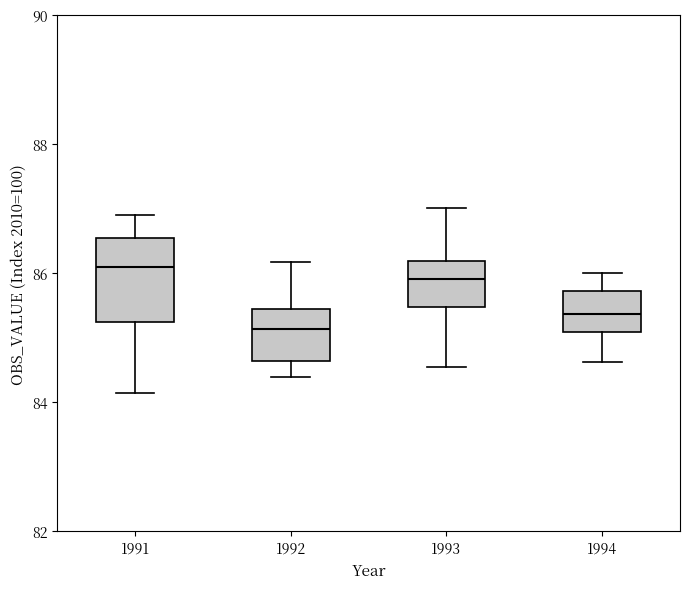

Comparing the boxes themselves (not the whiskers), which one is the tallest?

1991